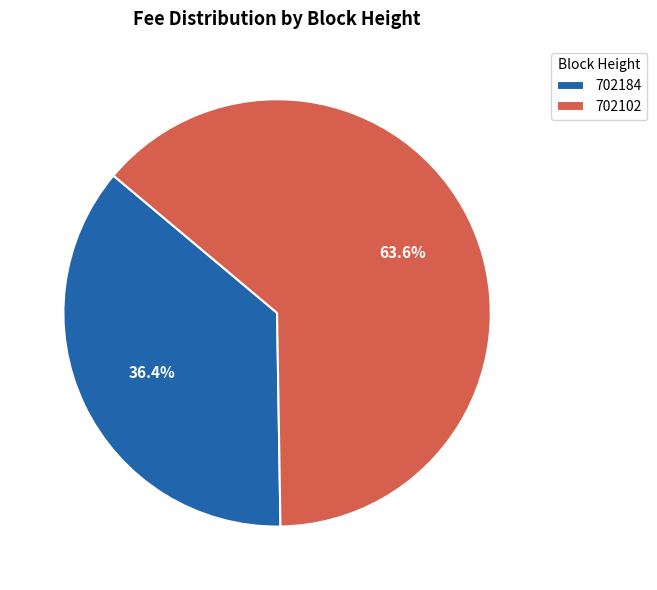

Which category has the smallest portion of the pie?

702184